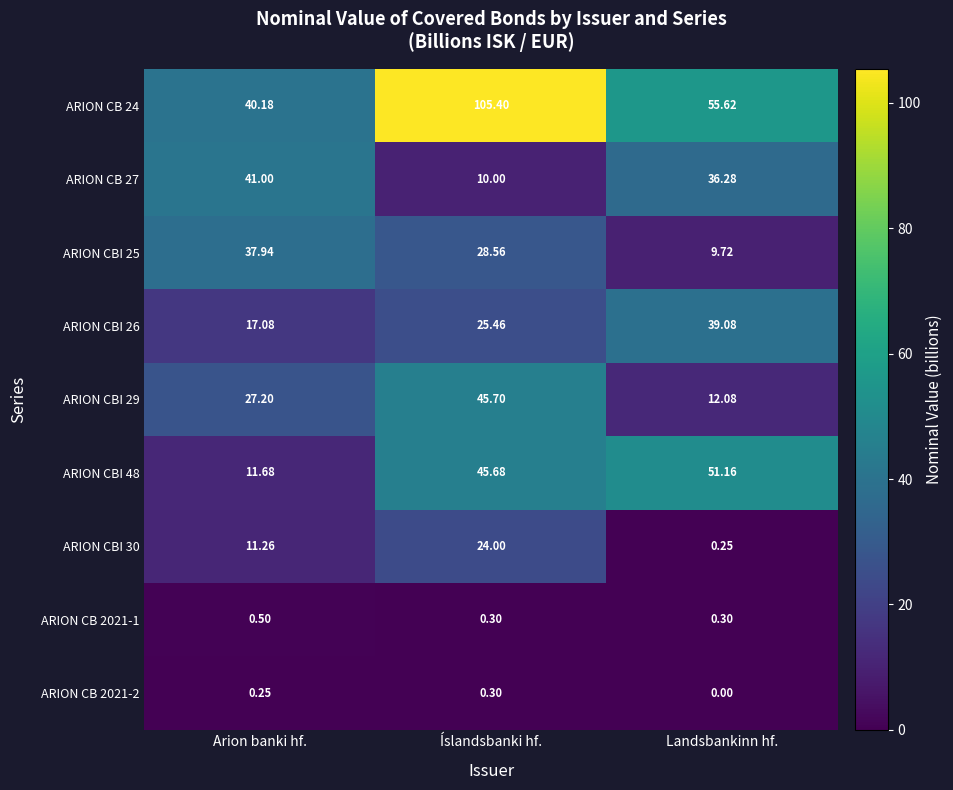

How many data points does each series have?

3